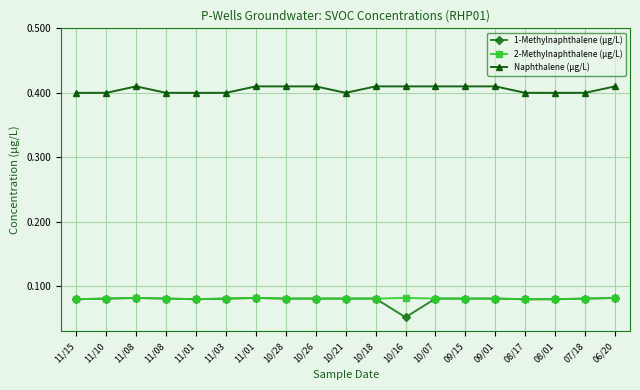

Between 11/15 and 06/20, which series saw the biggest shift?

Naphthalene (µg/L)